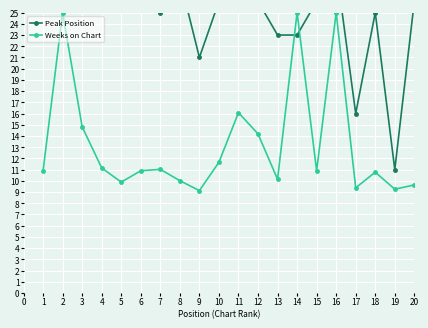

Which series has the largest range (max minus min)?

Peak Position